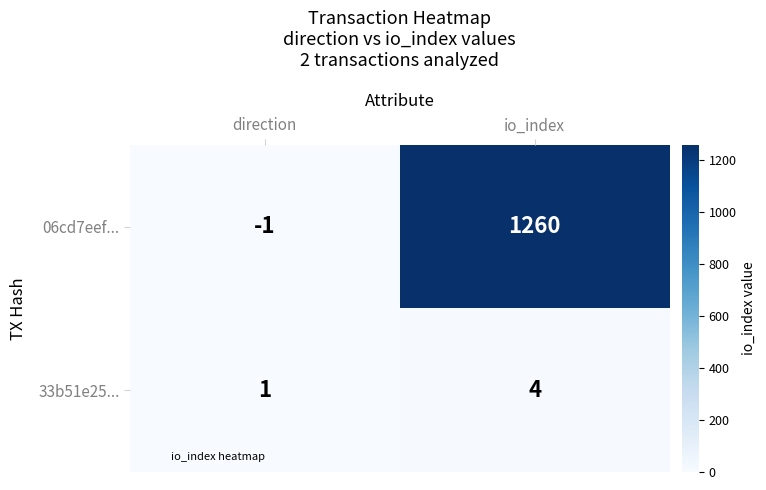

Which series has the largest total across all categories?

06cd7eef...